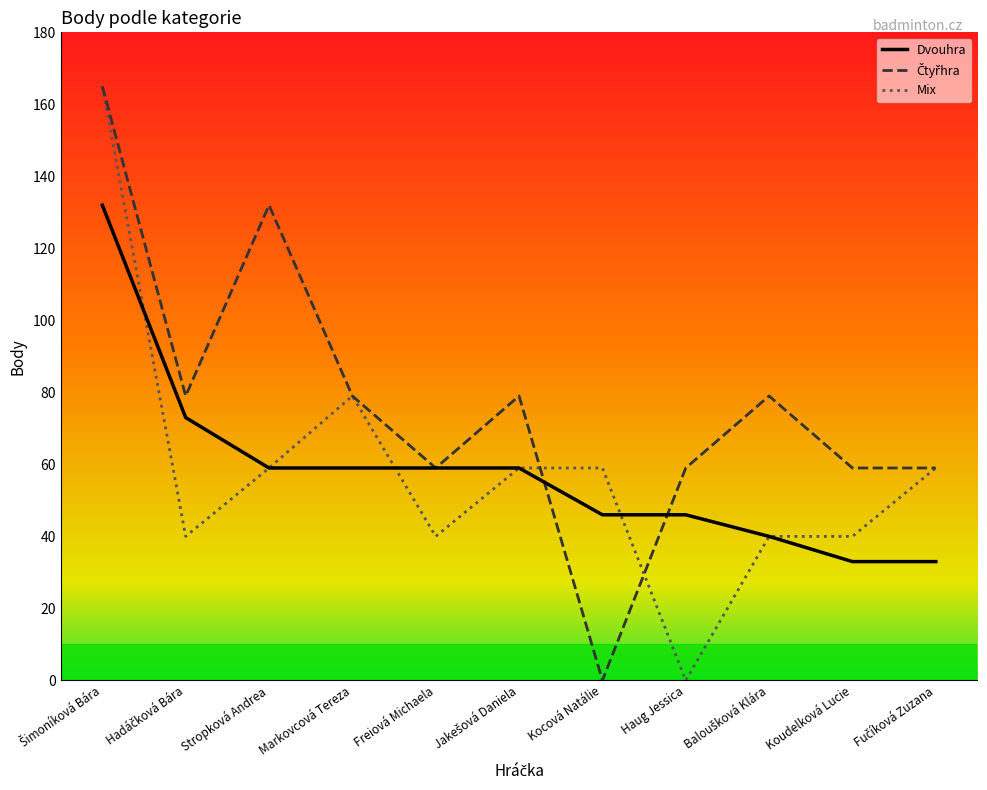

True or false: Dvouhra has a value of 46 at Kocová Natálie.

True